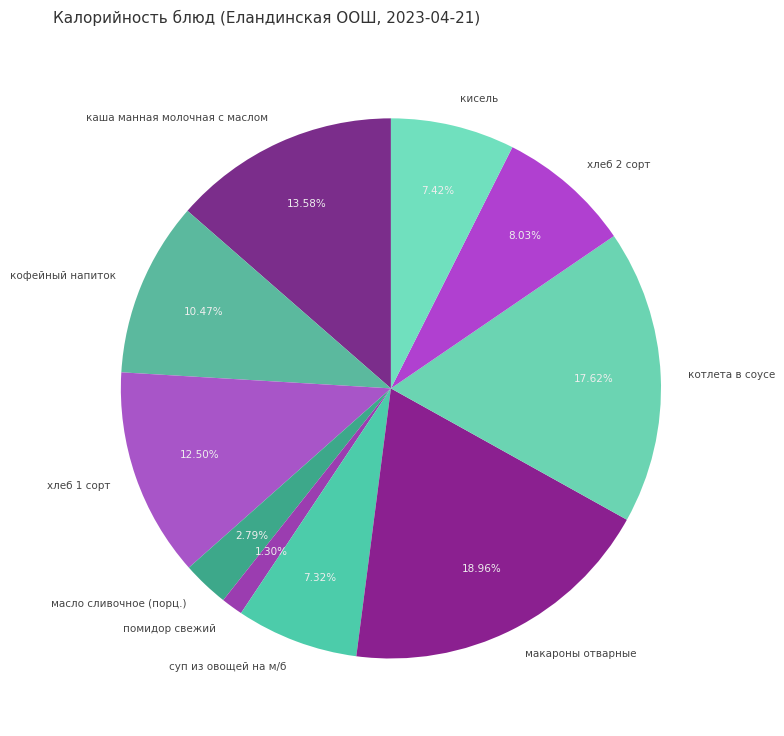

To the nearest percent, what is the average slice percentage?

10%